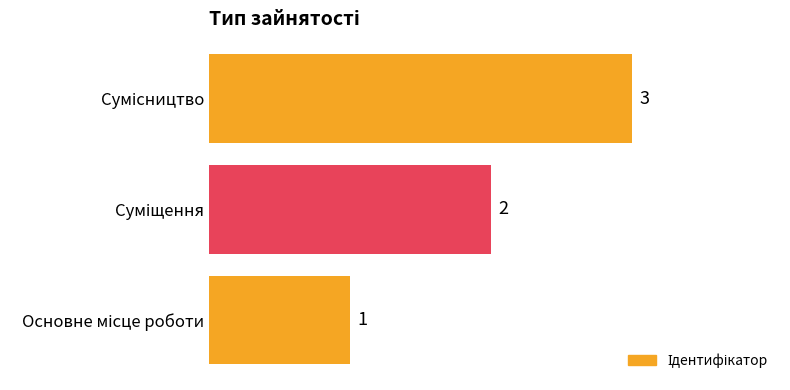

Count the number of categories in the chart.

3